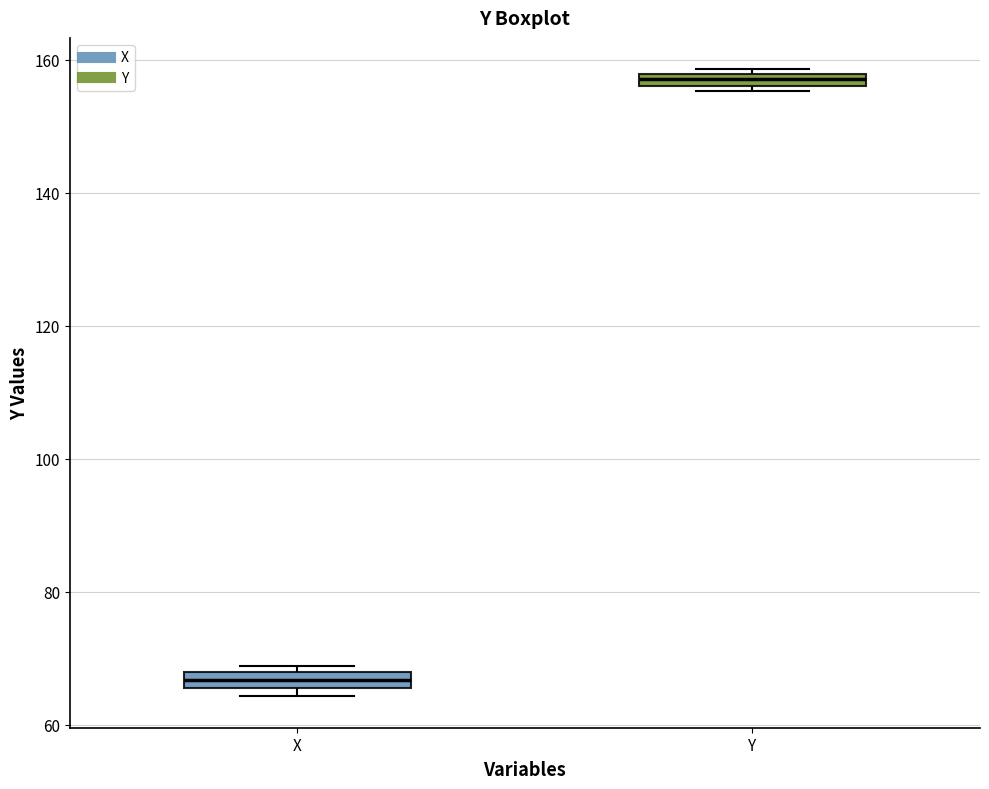

Where is the lower edge of the box for X on the y-axis? The values are not printed on the chart, so give them approximately, as read against the axis.

66